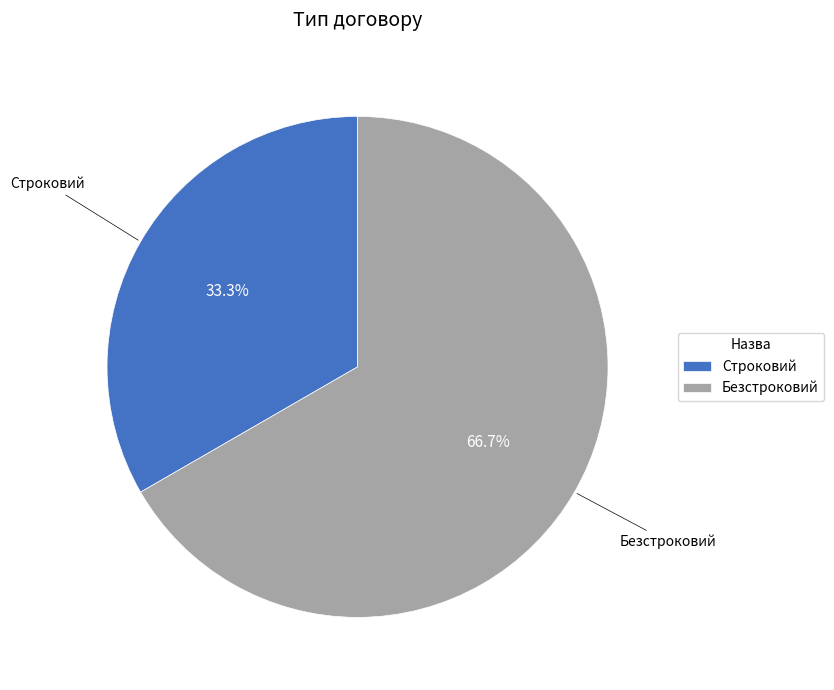

What is the smallest slice in the pie chart?

Строковий